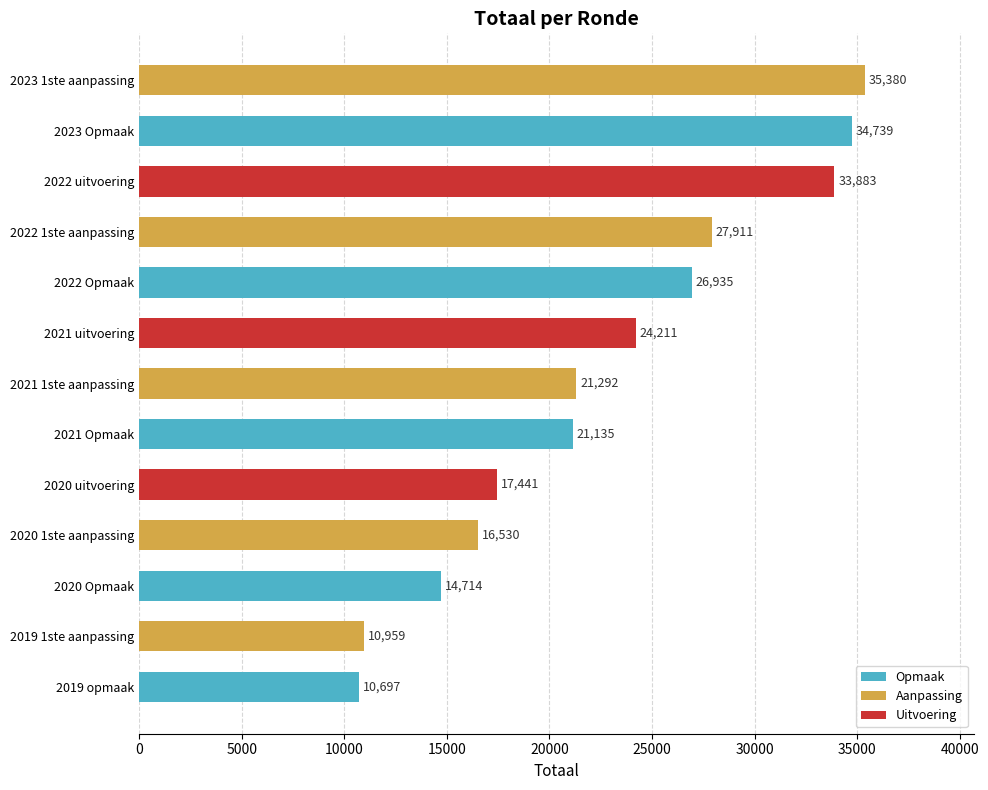

Is it true that the value at 2021 1ste aanpassing is 21292?

True